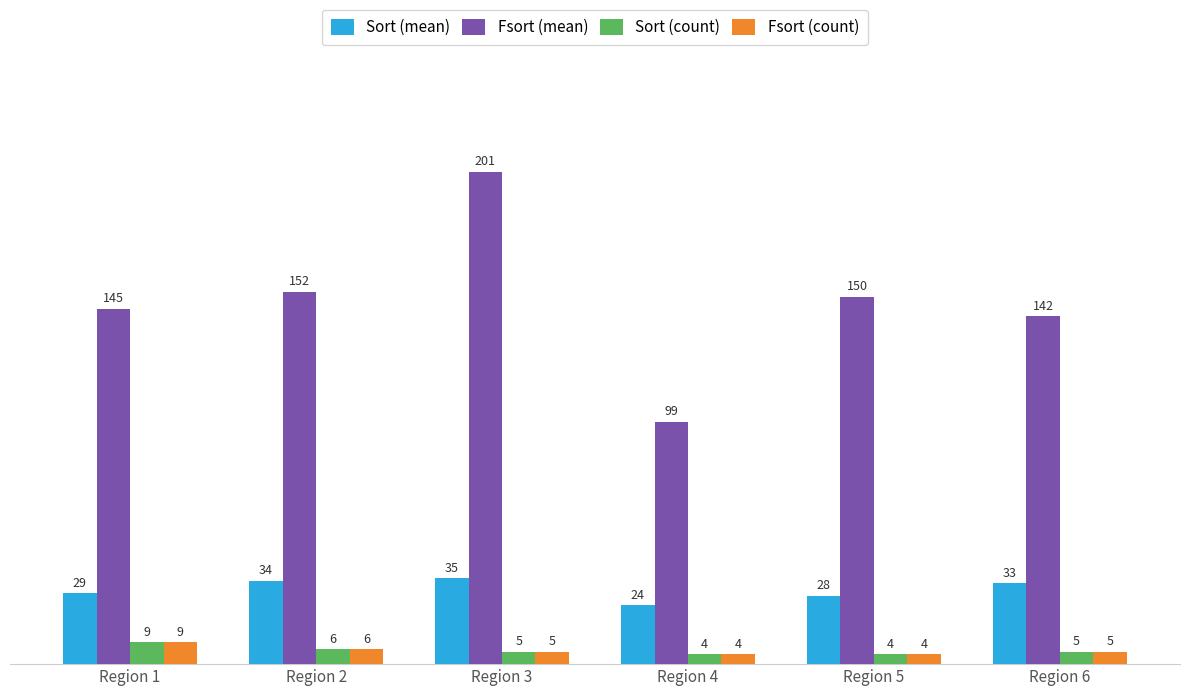

Reading right to left, extract all data points from this chart.

Sort (mean): Region 6=33	Region 5=28	Region 4=24	Region 3=35	Region 2=34	Region 1=29
Fsort (mean): Region 6=142	Region 5=150	Region 4=99	Region 3=201	Region 2=152	Region 1=145
Sort (count): Region 6=5	Region 5=4	Region 4=4	Region 3=5	Region 2=6	Region 1=9
Fsort (count): Region 6=5	Region 5=4	Region 4=4	Region 3=5	Region 2=6	Region 1=9